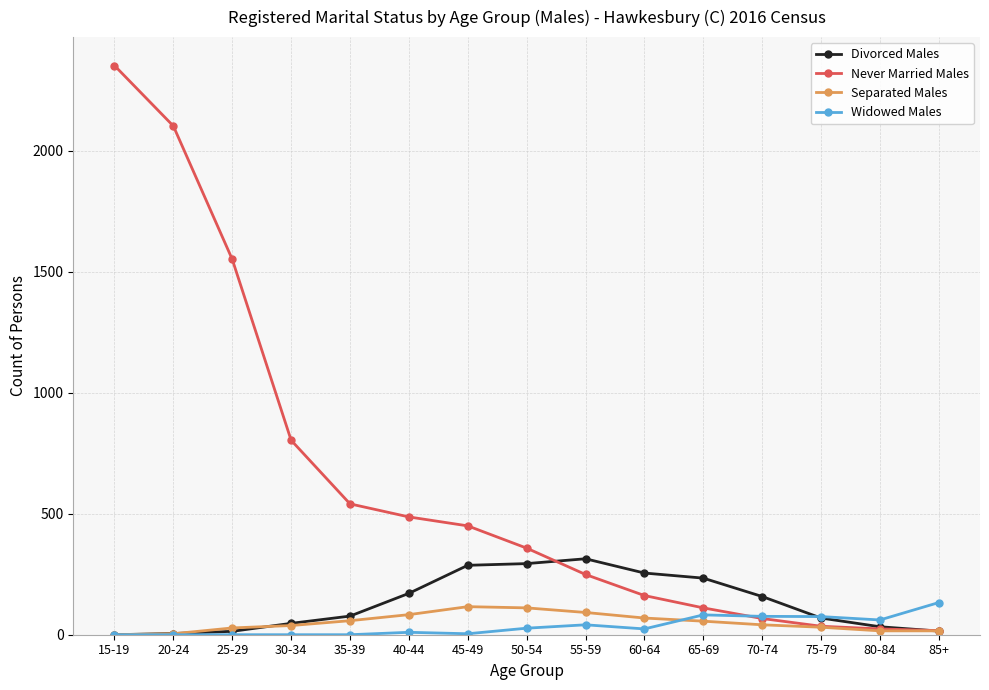

True or false: Widowed Males has more than 0 points higher than both neighbors.

True